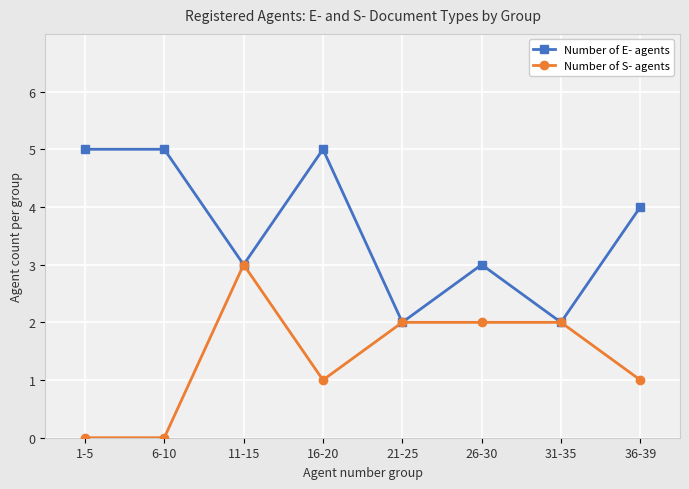

Is it true that Number of E- agents equals 4 at 36-39?

True